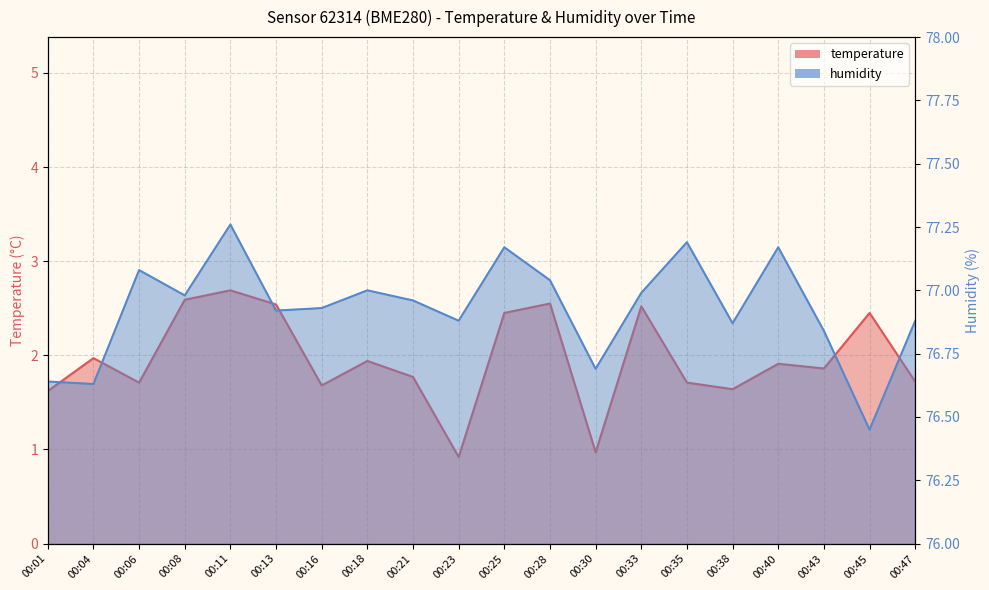

At 00:06, list the series in order from smallest to largest.

temperature, humidity